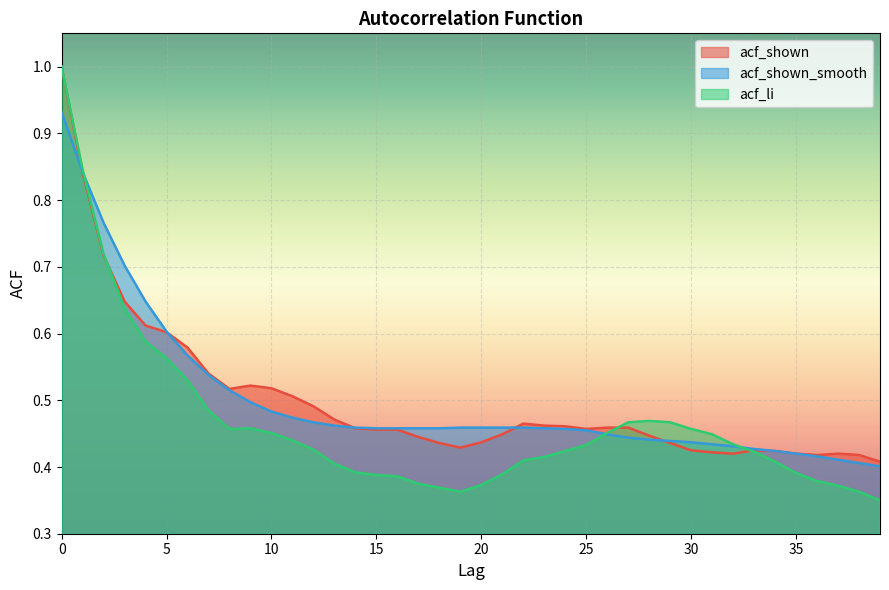

At 32, list the series in order from smallest to largest.

acf_shown, acf_shown_smooth, acf_li